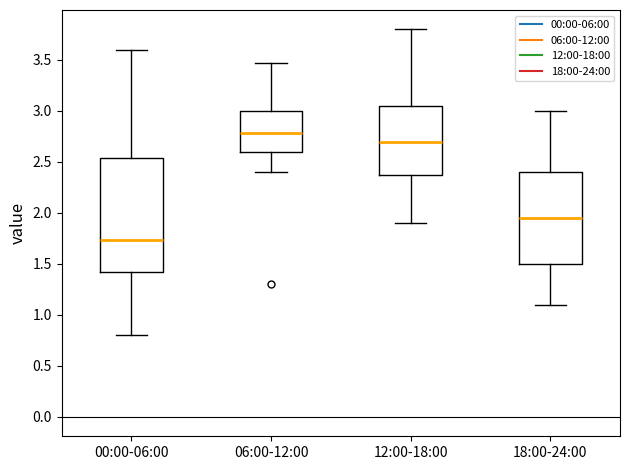

Where does the upper whisker of the box for 06:00-12:00 end on the y-axis? The values are not printed on the chart, so give them approximately, as read against the axis.

3.45